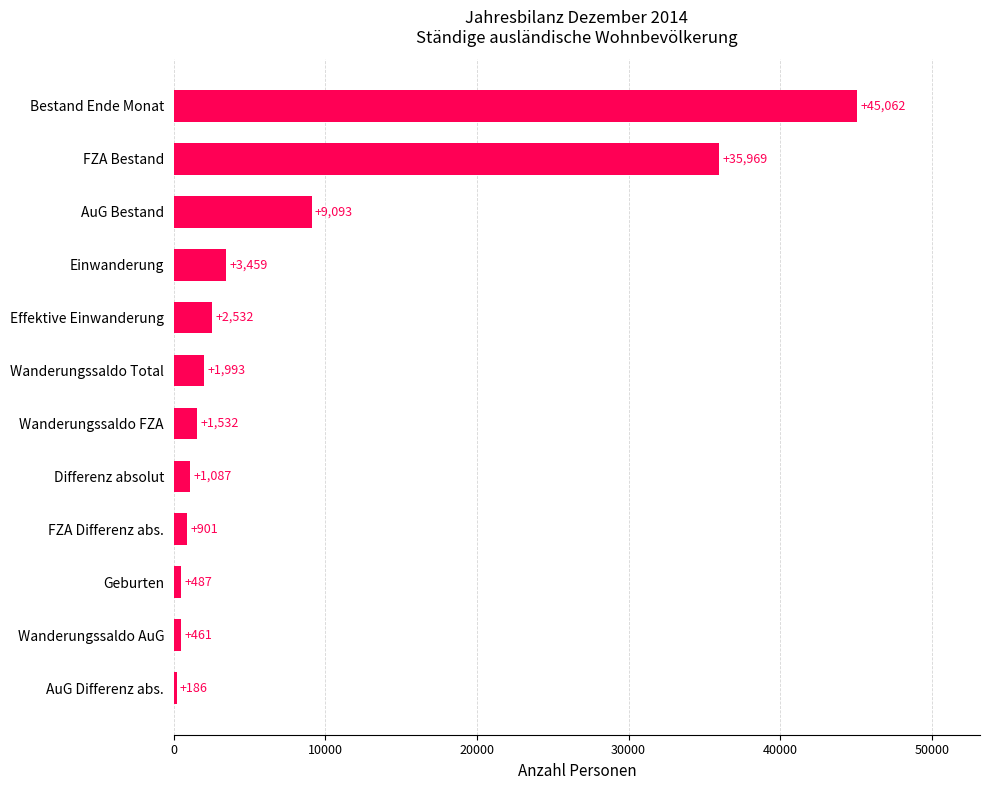

Does the chart contain stacked bars?

No